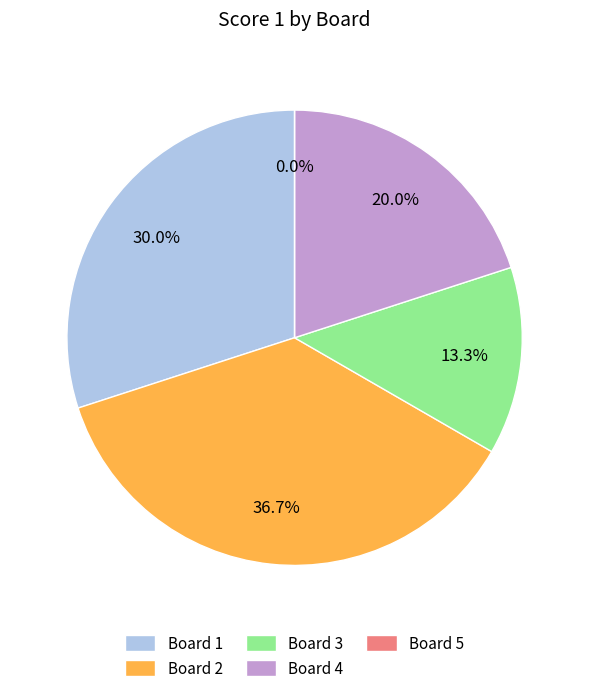

What percentage is the 1 slice, to the nearest percent?

30%